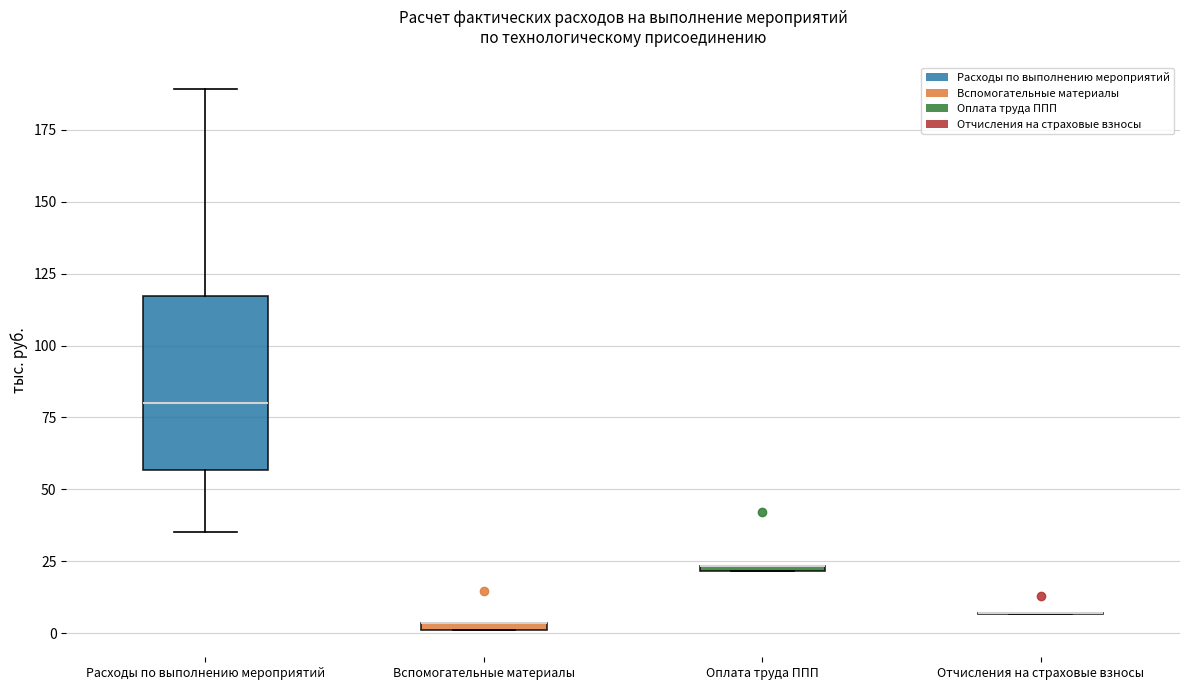

Where is the upper edge of the box for Вспомогательные материалы on the y-axis? The values are not printed on the chart, so give them approximately, as read against the axis.

5